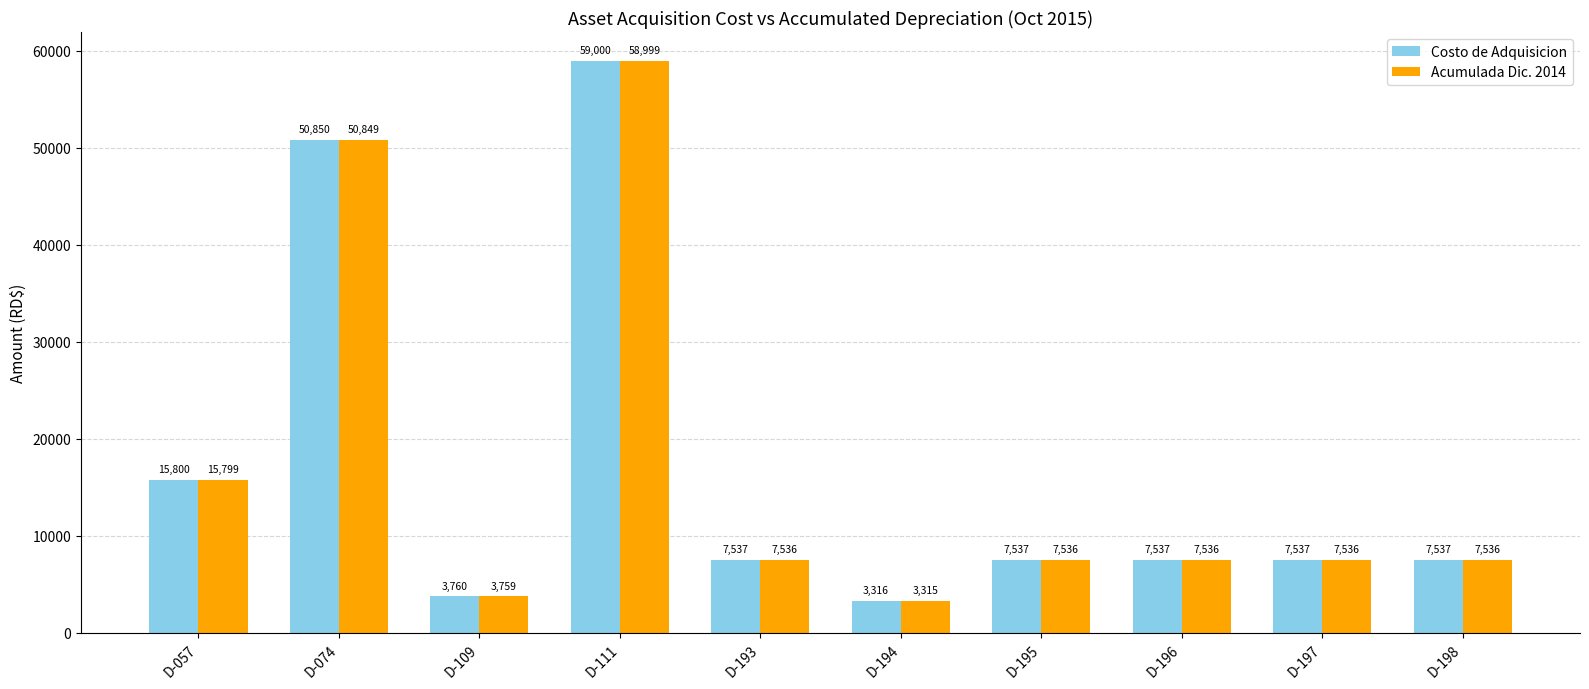

What is the maximum value for Costo de Adquisicion?

59000.0